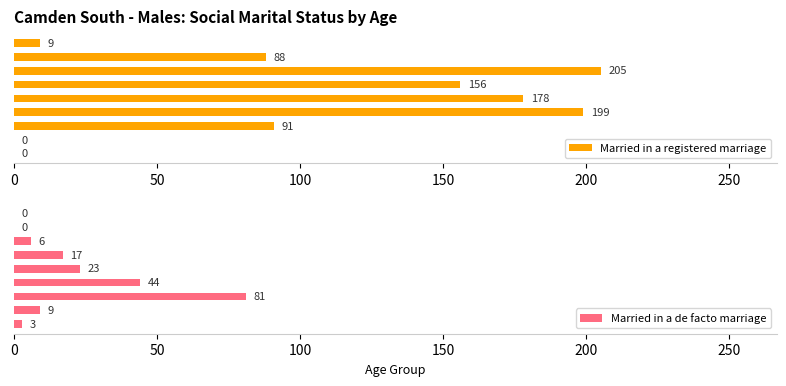

Which series has the widest spread of values?

Married in a registered marriage